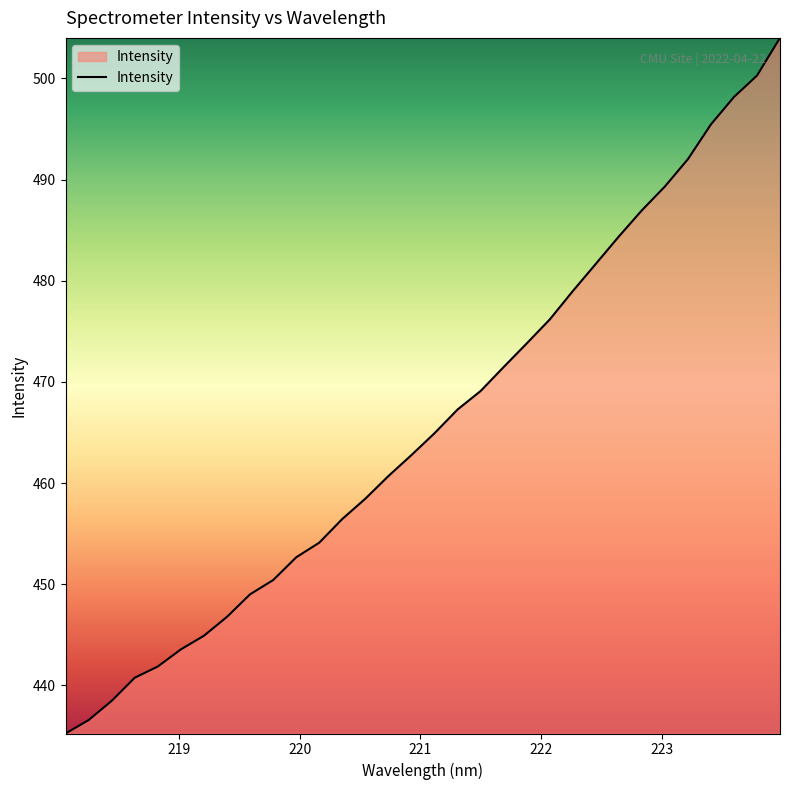

How many lines are shown in the chart?

1